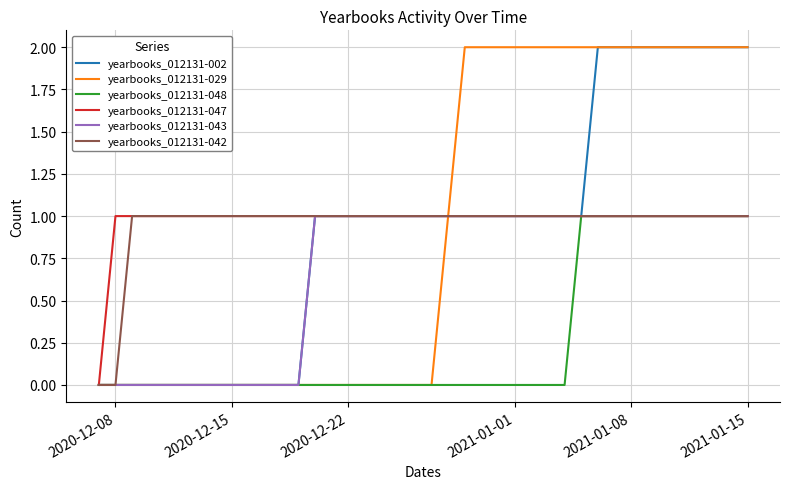

Reading left to right, list all the values displayed in this chart.

yearbooks_012131-002: 0	0	0	0	0	0	0	0	0	0	0	0	0	1	1	1	1	1	1	1	1	1	1	1	1	1	1	1	1	1	2	2	2	2	2	2	2	2	2	2
yearbooks_012131-029: 0	0	0	0	0	0	0	0	0	0	0	0	0	0	0	0	0	0	0	0	0	1	2	2	2	2	2	2	2	2	2	2	2	2	2	2	2	2	2	2
yearbooks_012131-048: 0	0	0	0	0	0	0	0	0	0	0	0	0	0	0	0	0	0	0	0	0	0	0	0	0	0	0	0	0	1	1	1	1	1	1	1	1	1	1	1
yearbooks_012131-047: 0	1	1	1	1	1	1	1	1	1	1	1	1	1	1	1	1	1	1	1	1	1	1	1	1	1	1	1	1	1	1	1	1	1	1	1	1	1	1	1
yearbooks_012131-043: 0	0	0	0	0	0	0	0	0	0	0	0	0	1	1	1	1	1	1	1	1	1	1	1	1	1	1	1	1	1	1	1	1	1	1	1	1	1	1	1
yearbooks_012131-042: 0	0	1	1	1	1	1	1	1	1	1	1	1	1	1	1	1	1	1	1	1	1	1	1	1	1	1	1	1	1	1	1	1	1	1	1	1	1	1	1